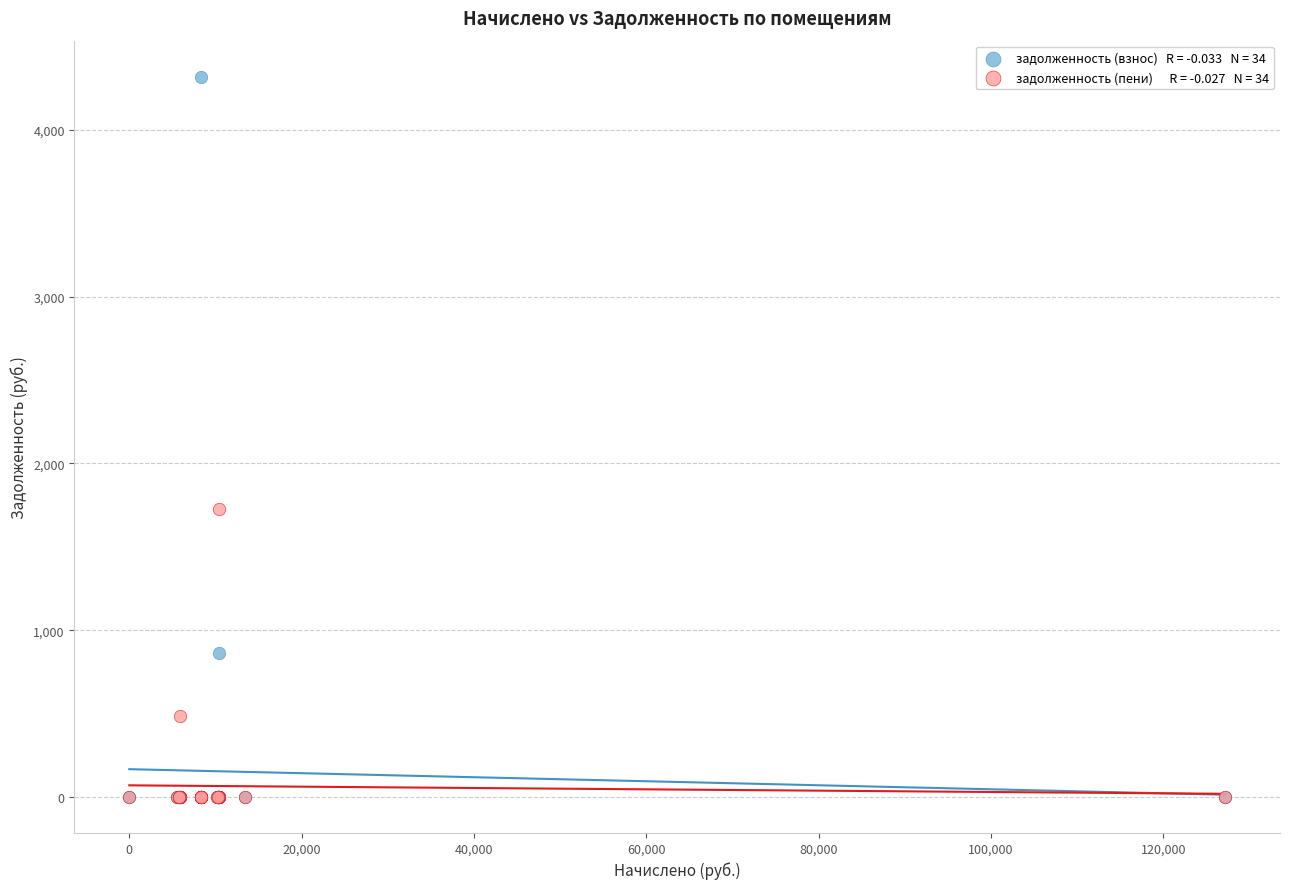

Across all series, what Y value is closest to 2158?

1727.8